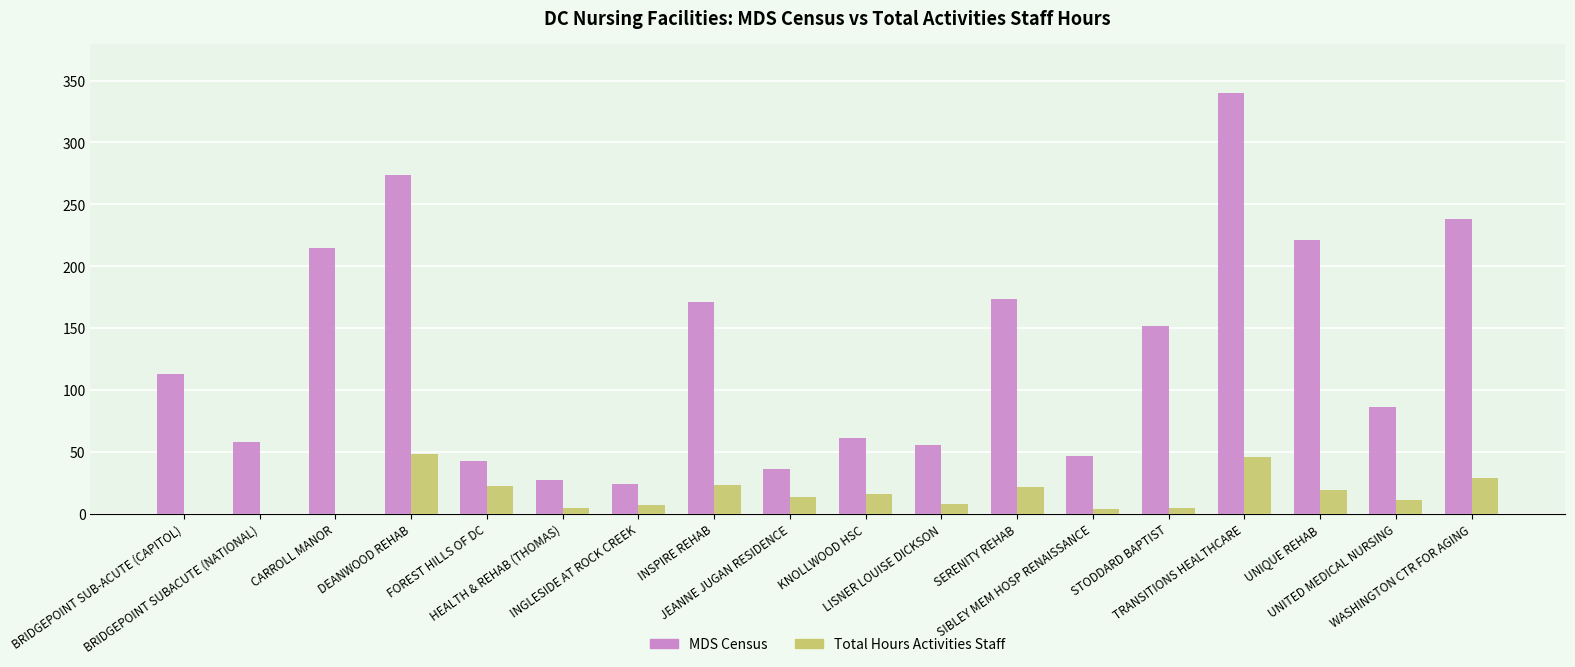

What is the sum of all Total Hours Activities Staff values?

276.4